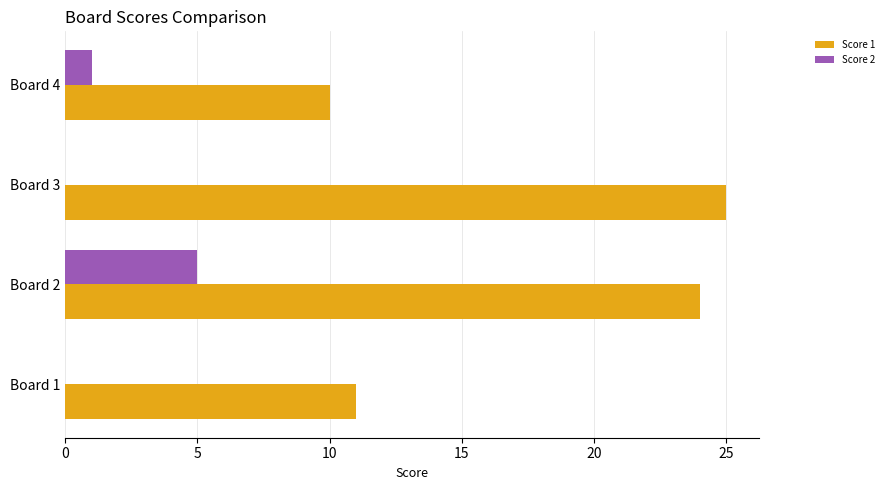

The value of Score 1 at Board 4 is 15. True or false?

False